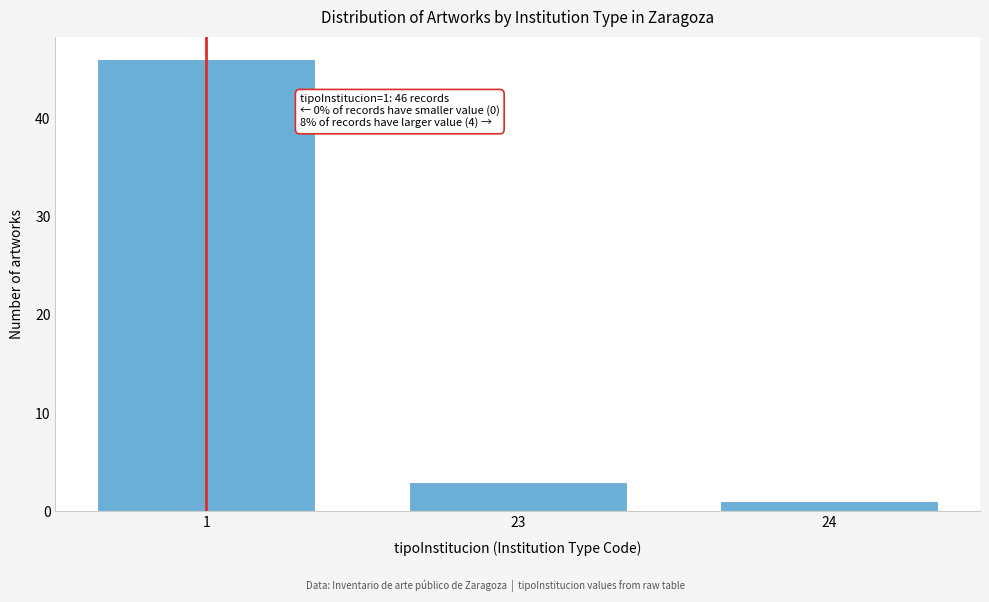

Reading left to right, what are all the values shown in this chart?

46	3	1